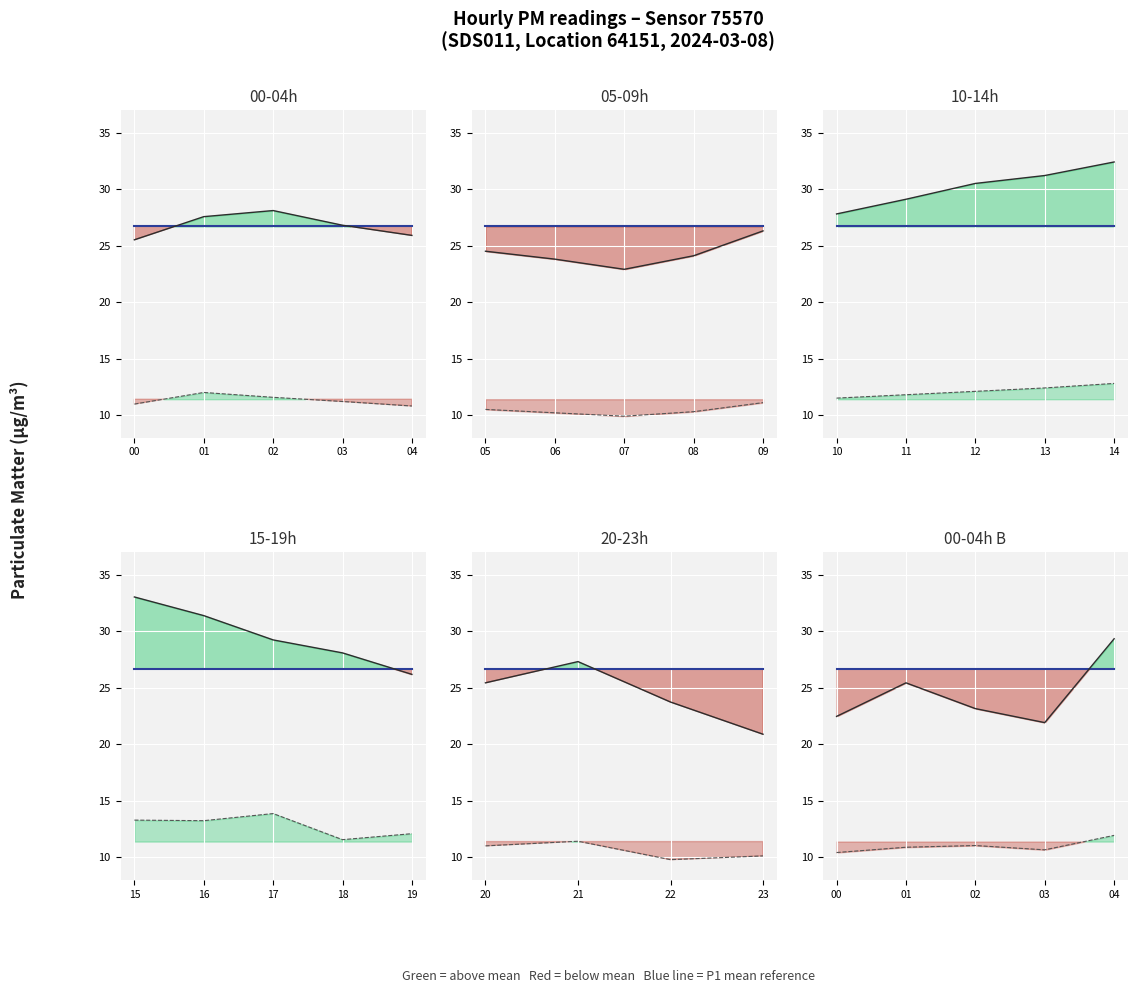

Is it true that P1 mean equals 26.7 at 04?

True